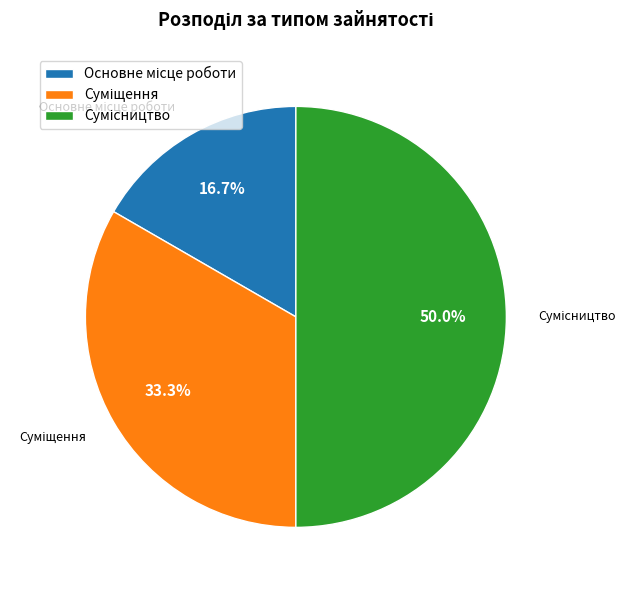

To the nearest percent, what percentage of the pie is Сумісництво?

50%